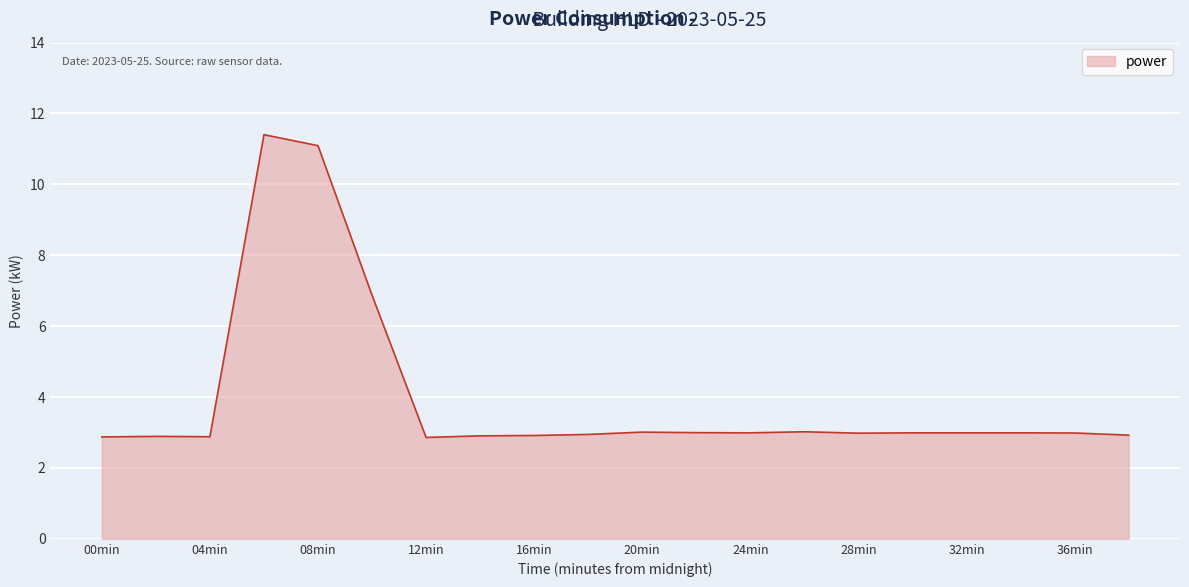

What is the difference between the maximum and minimum values?

8.5